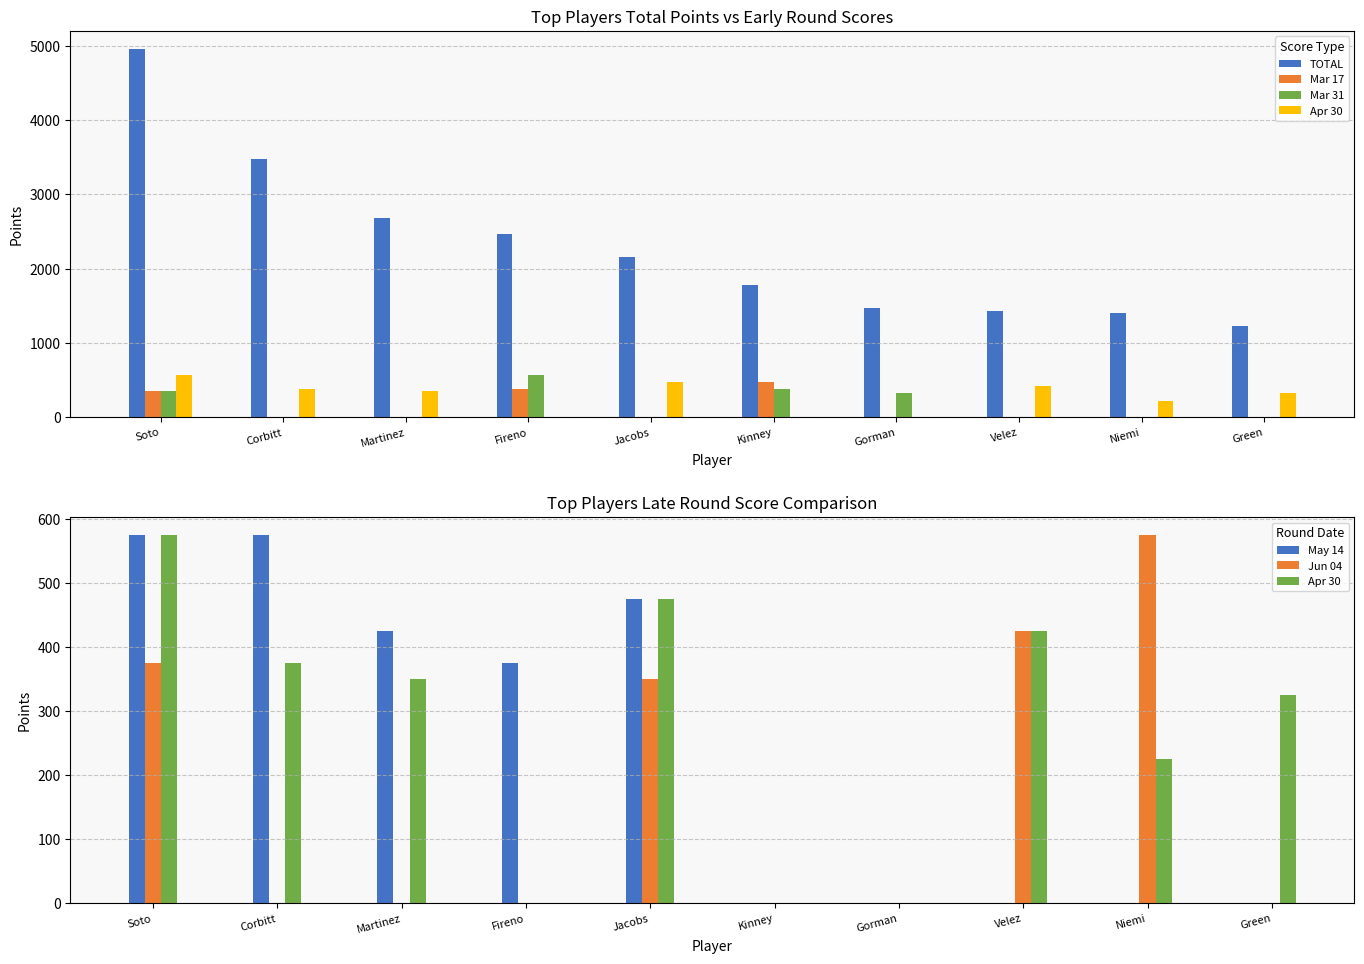

What is the average value of the Jun 04 series?

172